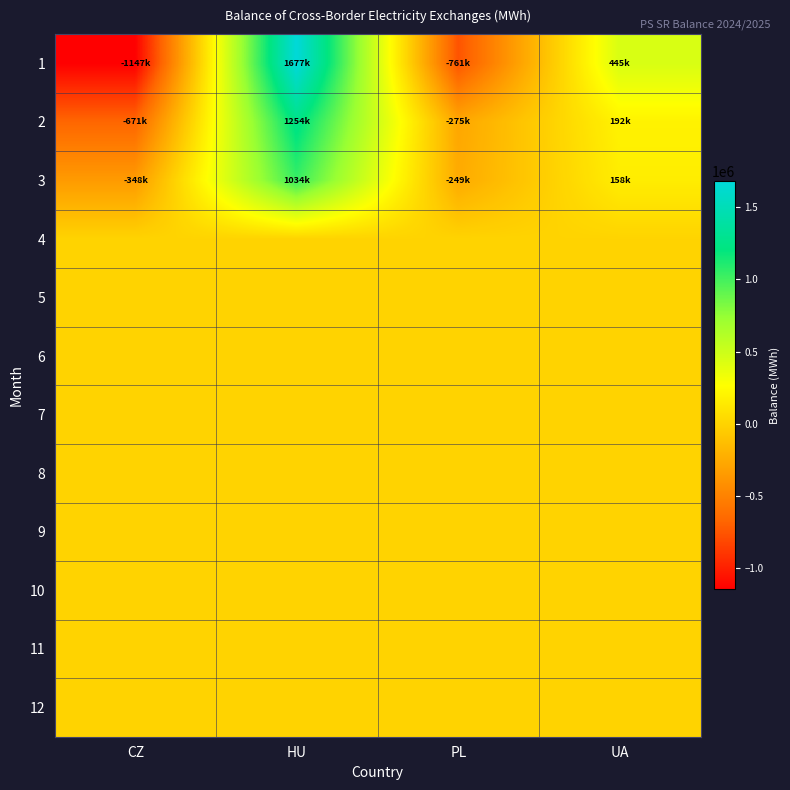

Which series has the largest total across all categories?

3